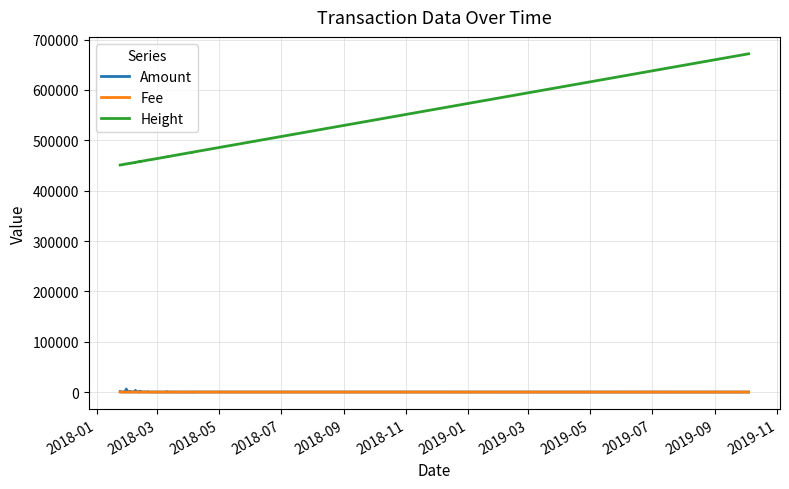

True or false: Fee and Height intersect in this chart.

False